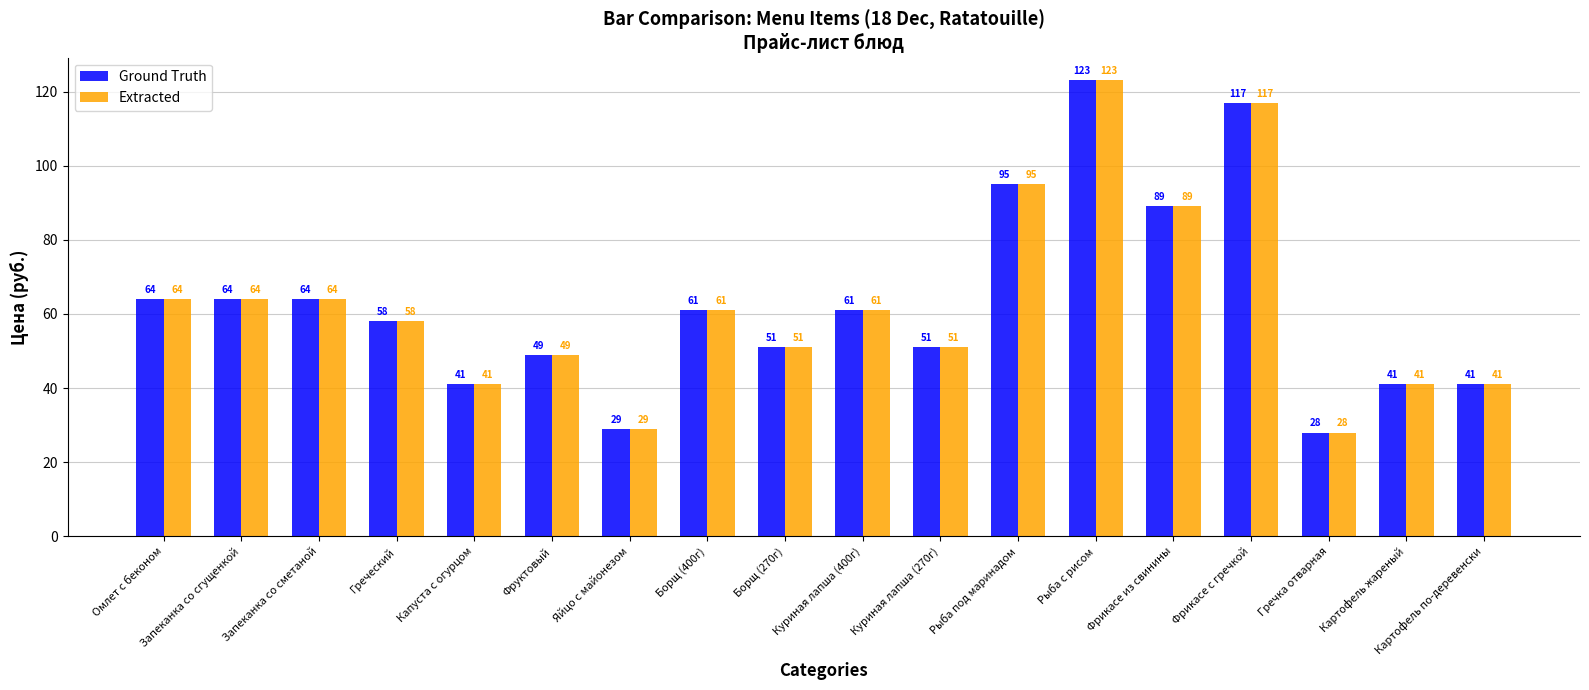

What is the sum of the Extracted values at Куриная лапша (400г) and Капуста с огурцом?

102